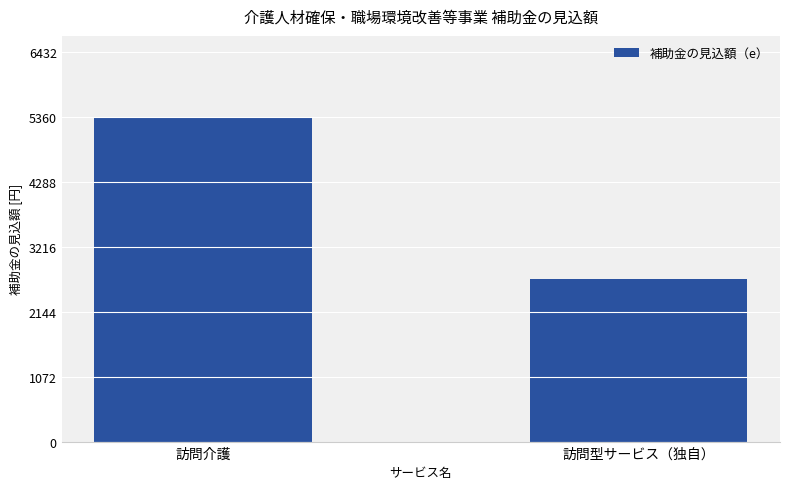

What is the value of the 2nd bar from the left?

2680